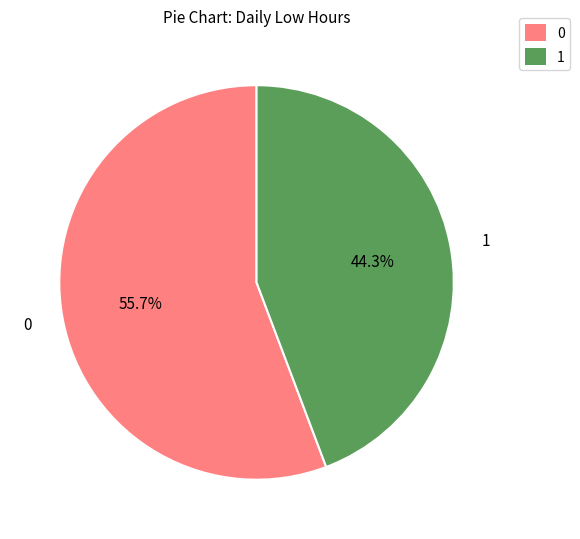

Is there any slice that represents more than half of the pie?

Yes